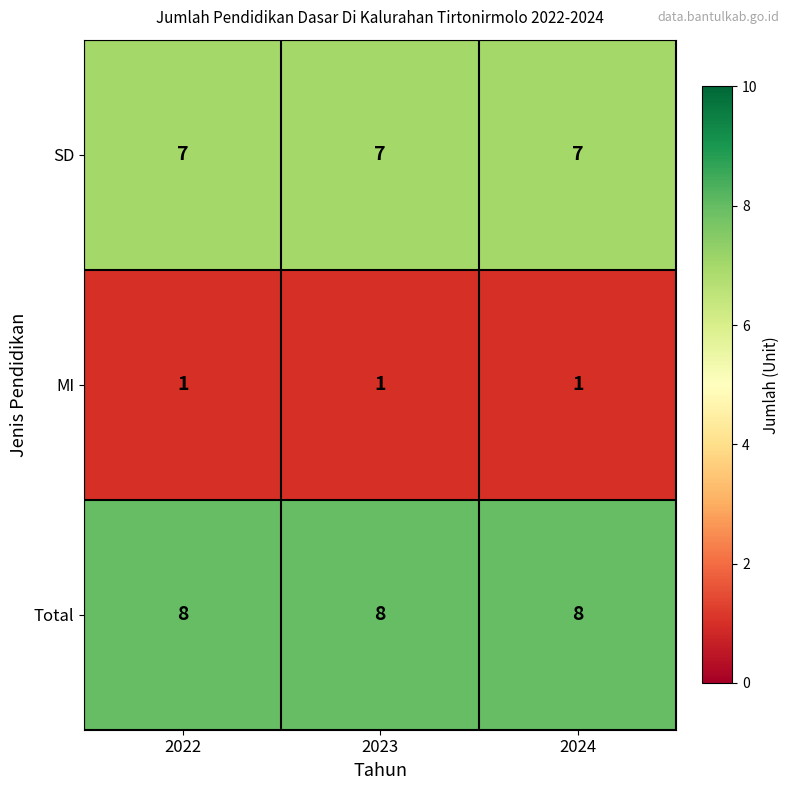

What is the average value of the Total series?

8